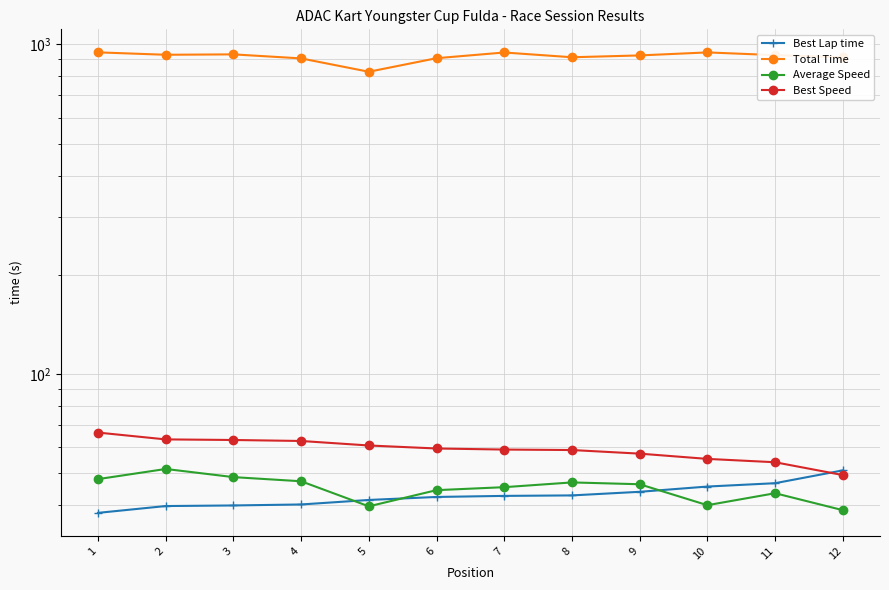

Reading left to right, what are all the values shown in this chart?

Best Lap time: 1=38.0	2=39.8	3=40.0	4=40.2	5=41.5	6=42.4	7=42.7	8=42.9	9=44.0	10=45.6	11=46.7	12=51.1
Total Time: 1=945.6	2=929.8	3=932.4	4=906.5	5=825.8	6=907.8	7=944.7	8=913.8	9=925.5	10=945.3	11=927.4	12=913.4
Average Speed: 1=48.0	2=51.6	3=48.7	4=47.3	5=39.7	6=44.5	7=45.4	8=46.9	9=46.4	10=40.0	11=43.5	12=38.7
Best Speed: 1=66.5	2=63.4	3=63.1	4=62.7	5=60.8	6=59.5	7=59.1	8=58.9	9=57.4	10=55.3	11=54.0	12=49.4